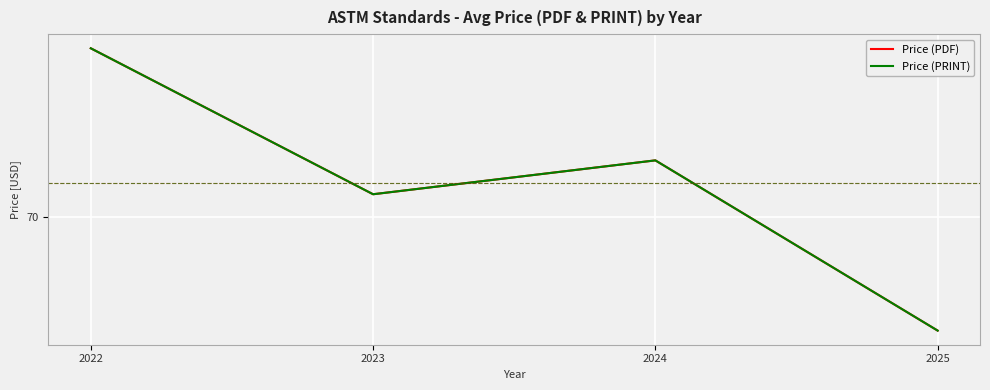

Does the chart display data point markers on the line(s)?

No